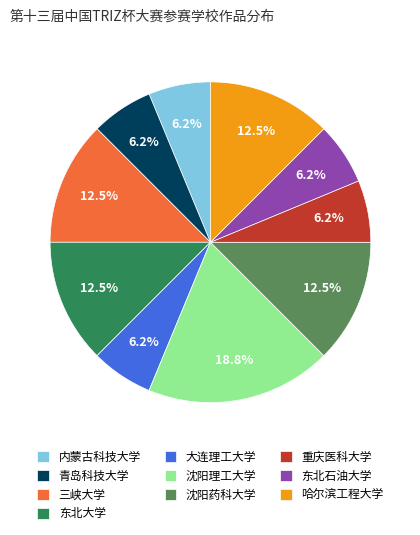

Does any single category account for the majority?

No